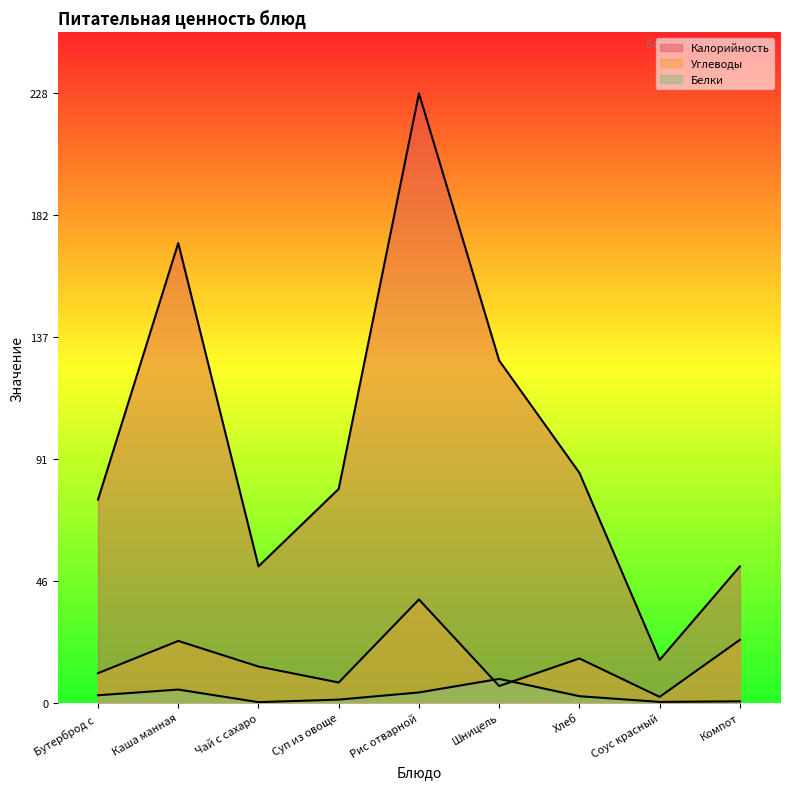

How many intersections are there between Углеводы and Белки?

2